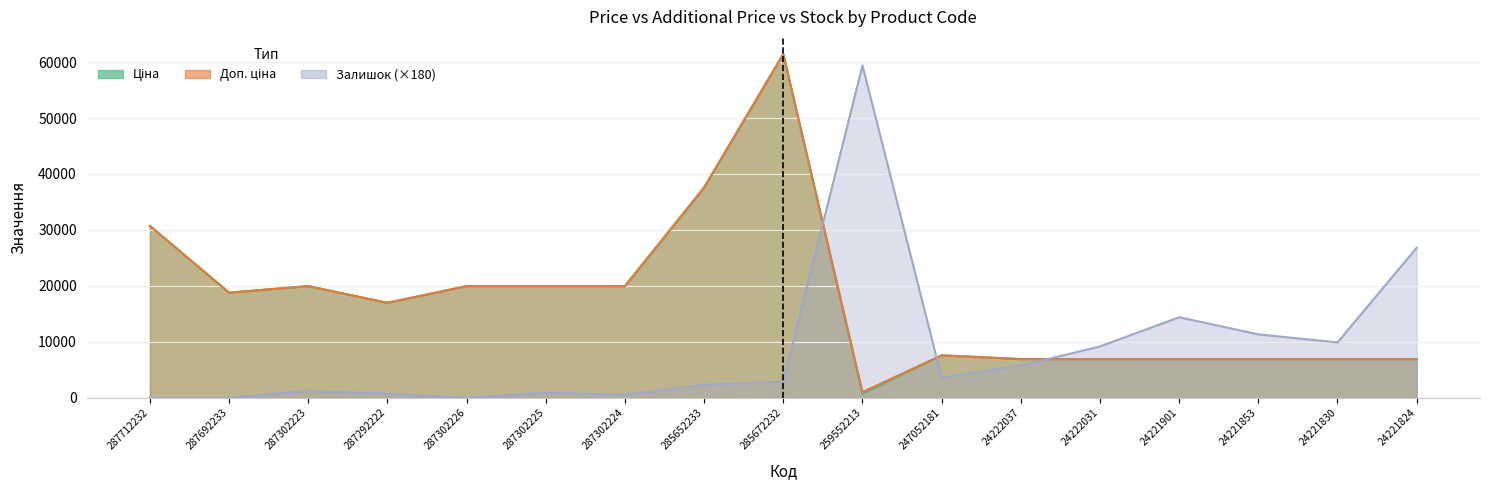

How many data points in Доп. ціна are less than 16976?

8